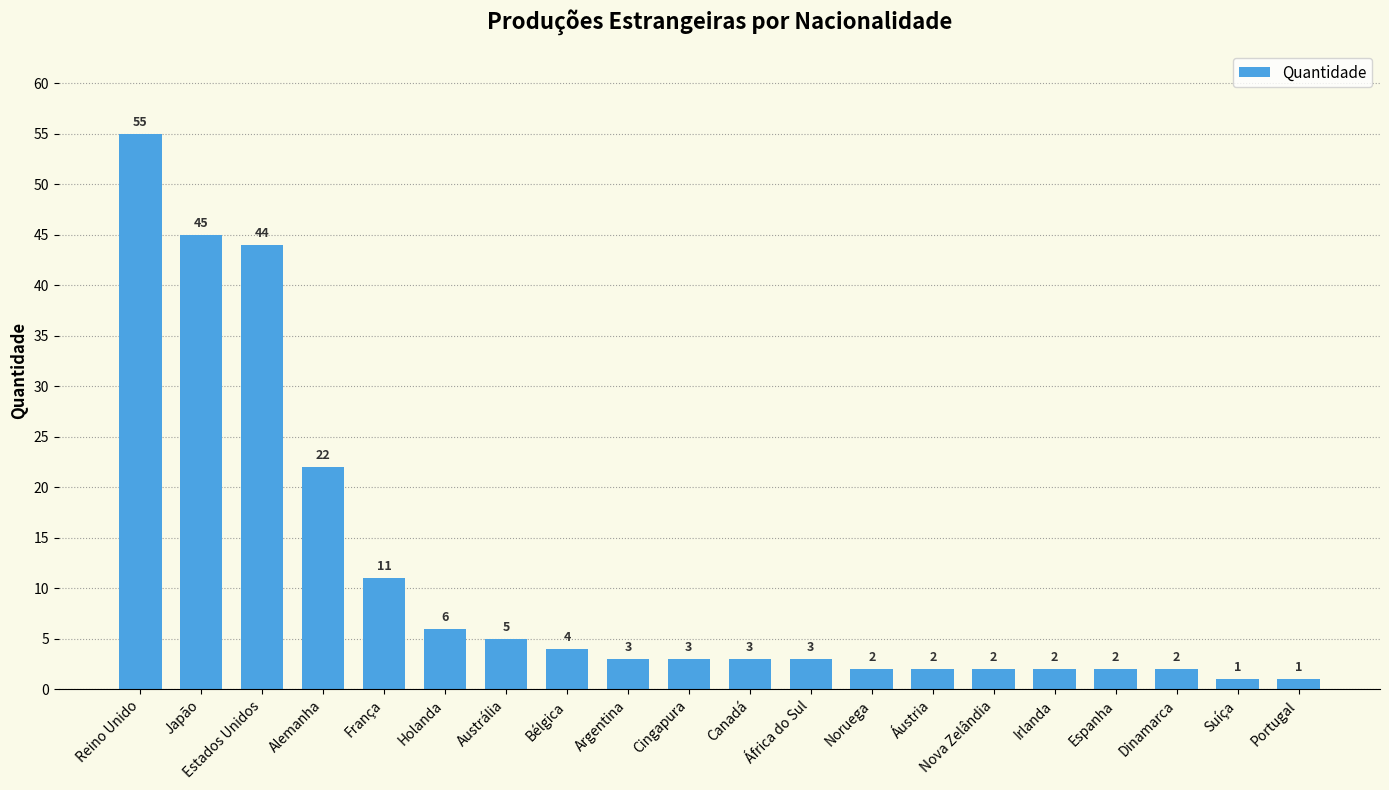

Reading left to right, list all the values displayed in this chart.

55	45	44	22	11	6	5	4	3	3	3	3	2	2	2	2	2	2	1	1